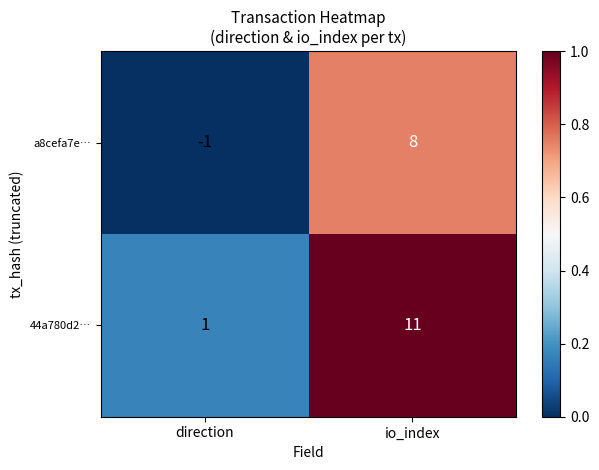

What is the approximate value of a8cefa7e… at io_index?

8